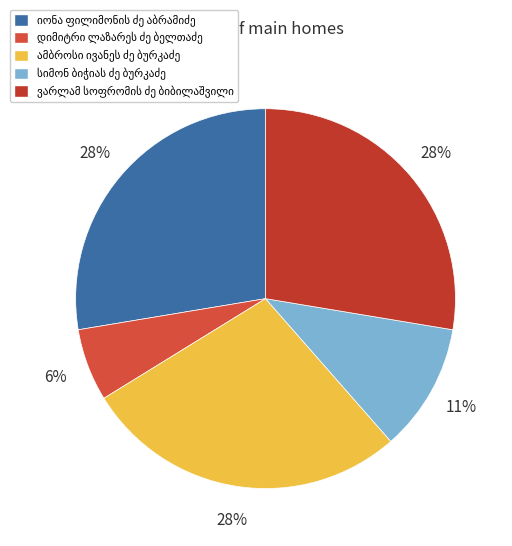

How many segments does this pie chart have?

5